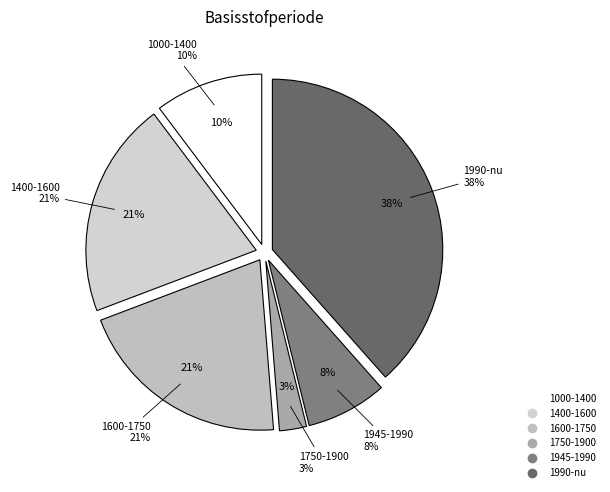

Is it true that 1990-nu is 10% of the pie?

False